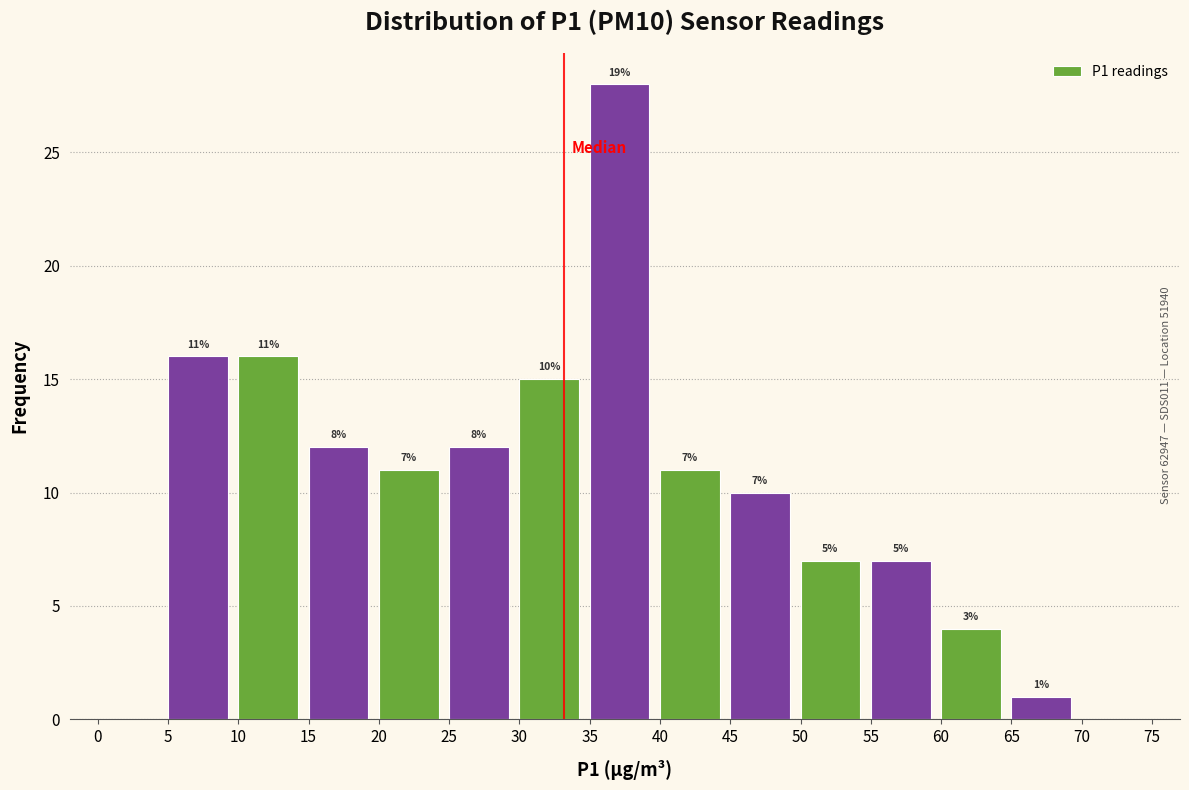

Which range on the x-axis has the tallest bar?

35 to 40